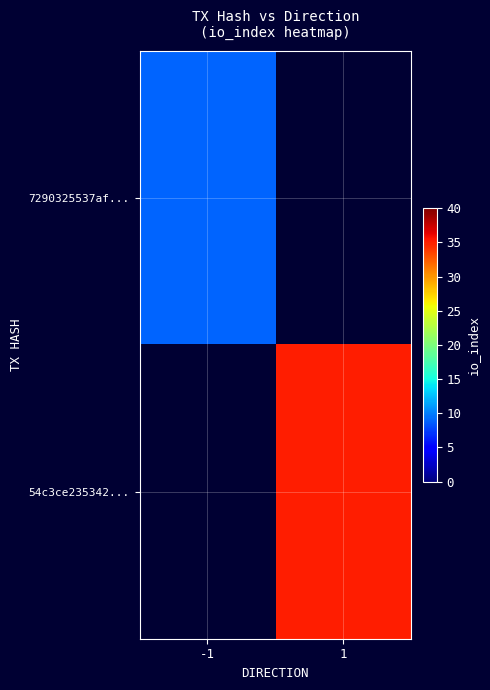

Is the value of 54c3ce235342... at 1 greater than the value of 7290325537af... at -1?

Yes